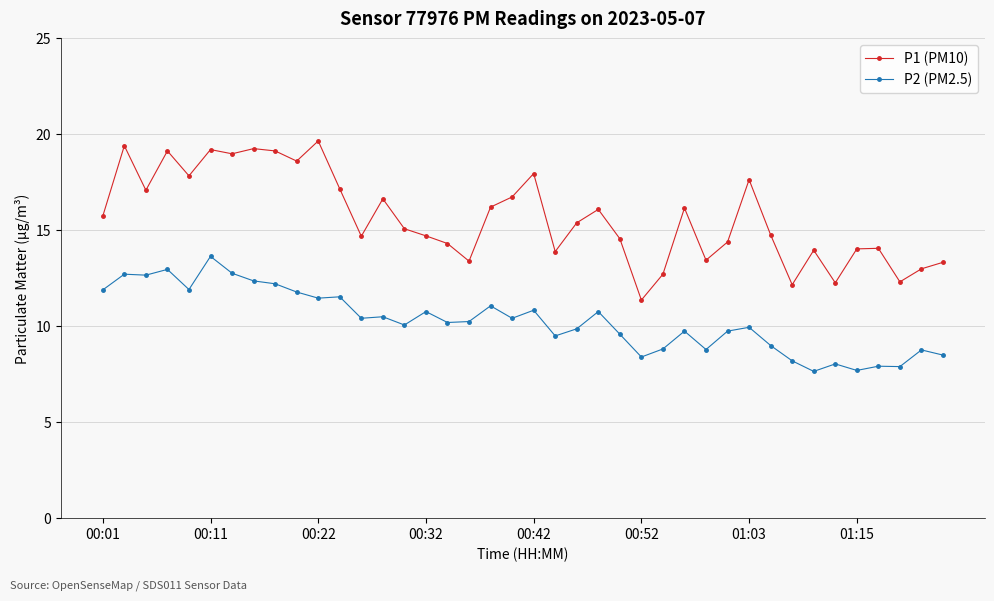

True or false: P2 (PM2.5) has more than 0 interior local peaks.

True